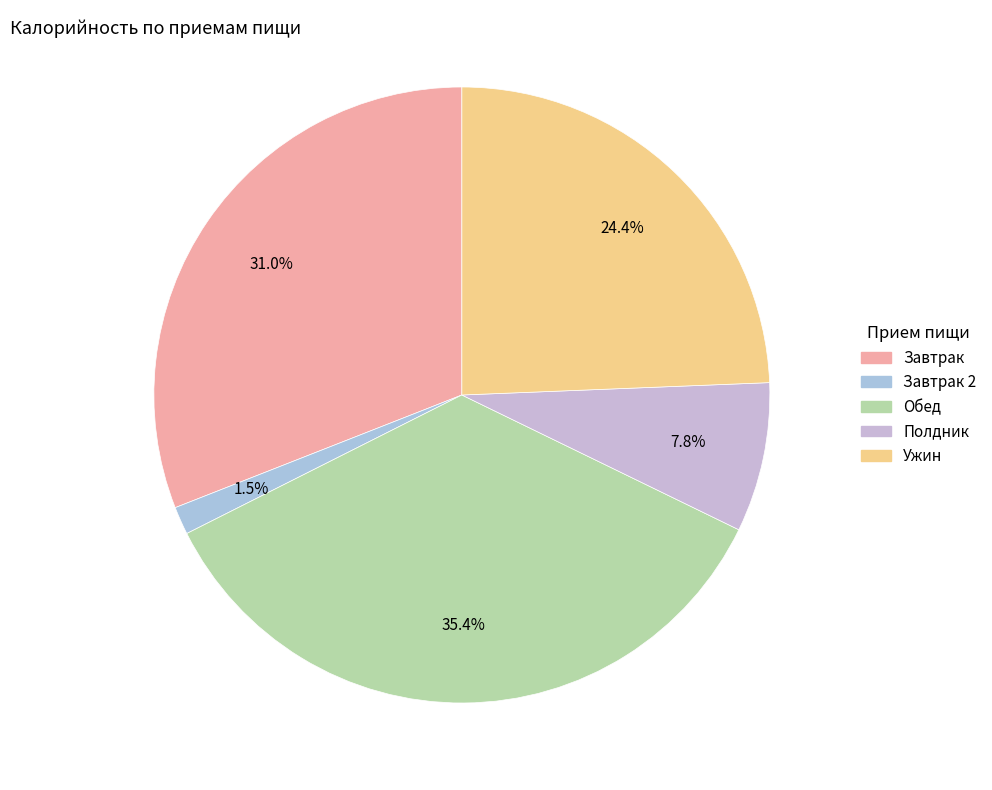

Count the number of slices in the pie.

5